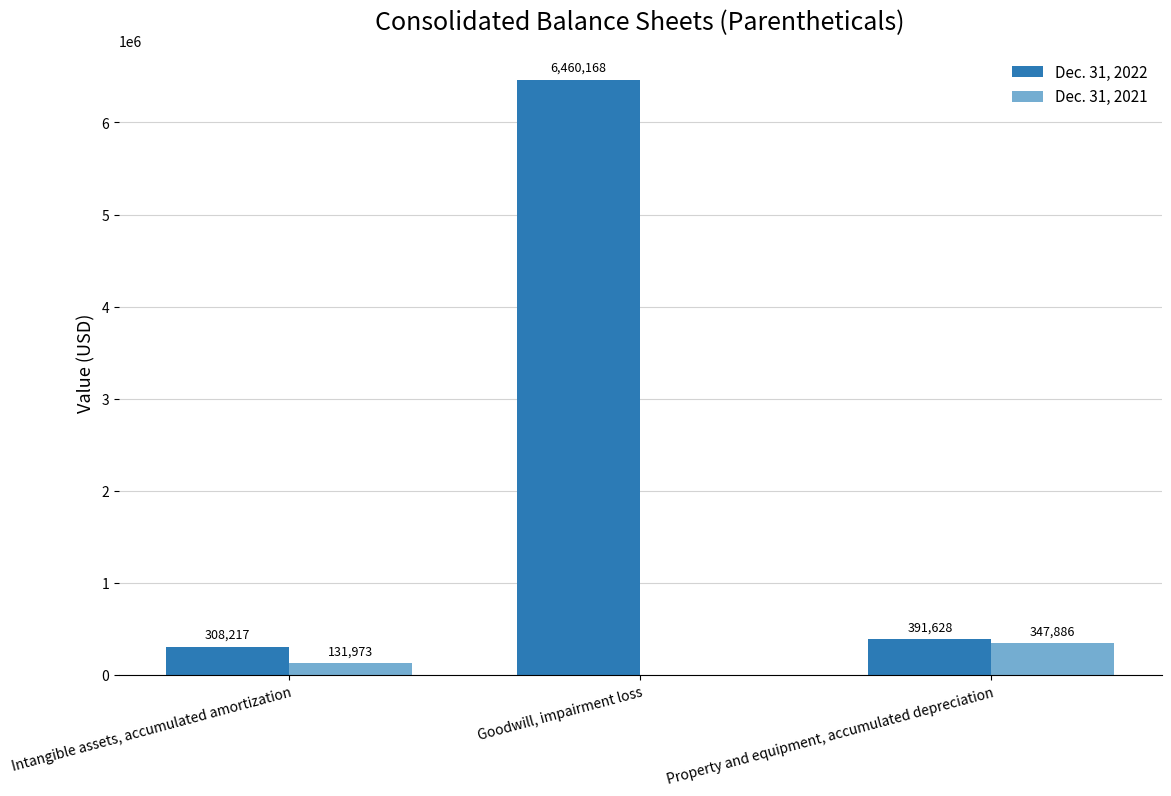

Where is Dec. 31, 2022 nearest to the value 3384192?

Property and equipment, accumulated depreciation